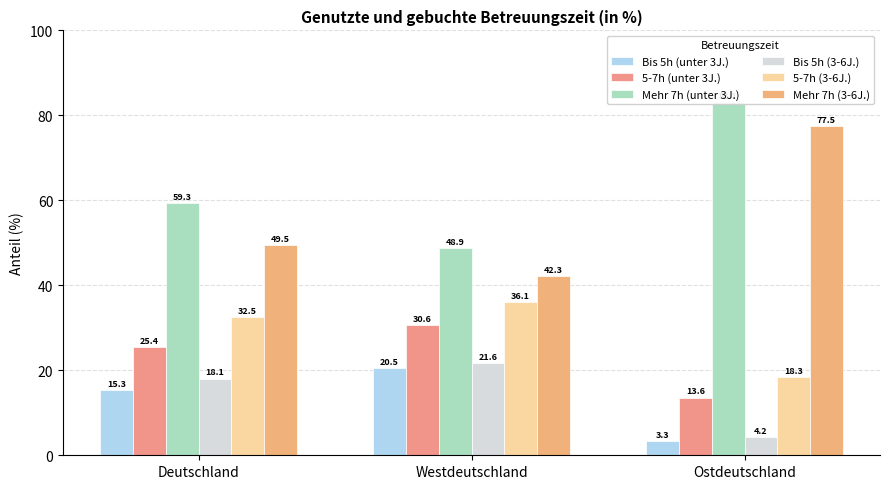

How many groups of bars are there?

3